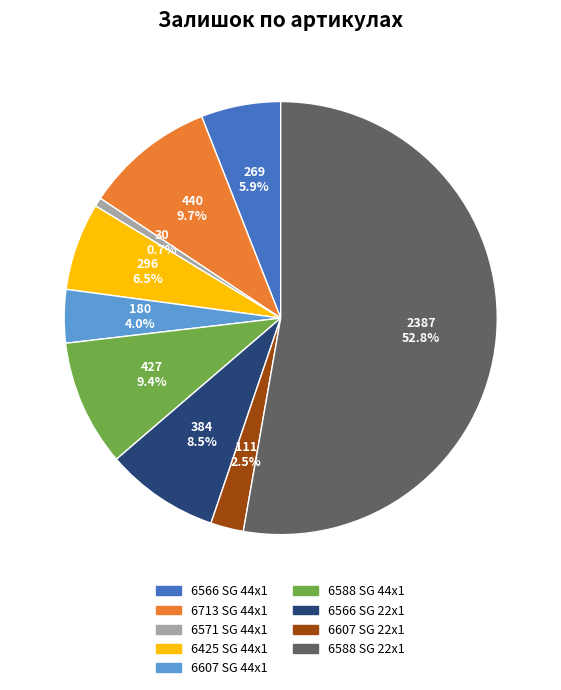

Which has a higher value, 6571 SG 44x1 or 6566 SG 22x1?

6566 SG 22x1